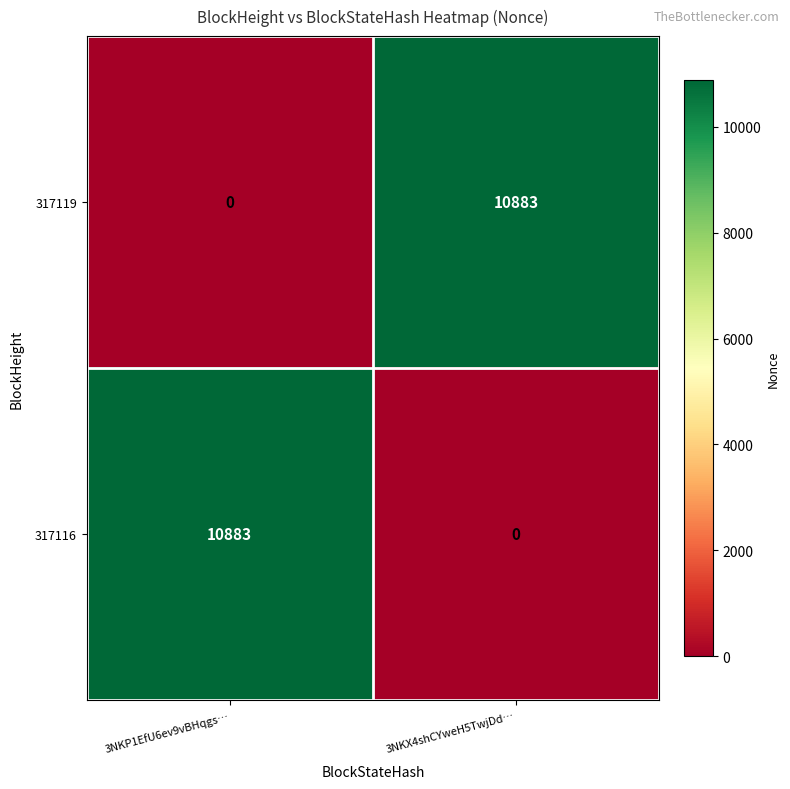

True or false: 317116 has a value of 10883 at 3NKP1EfU6ev9vBHqgs….

True